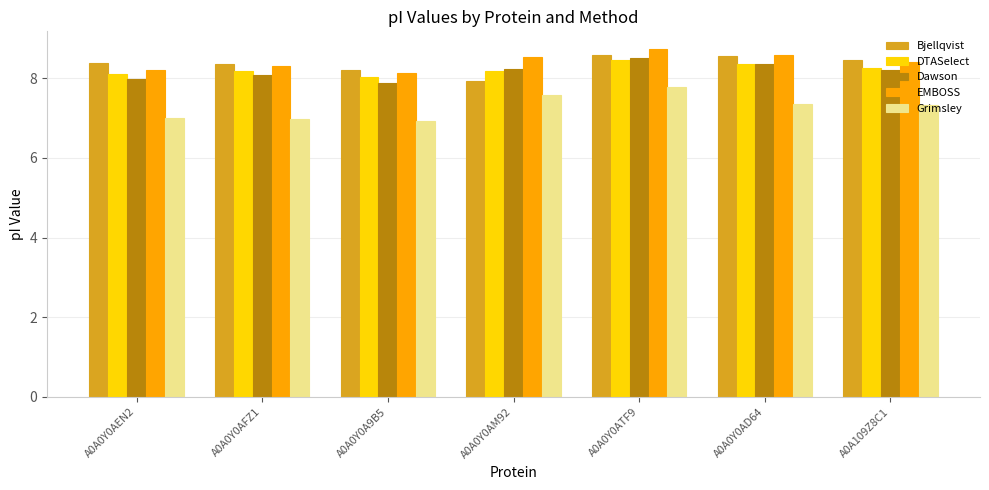

Is it true that Bjellqvist equals 8.5 at A0A109Z8C1?

True